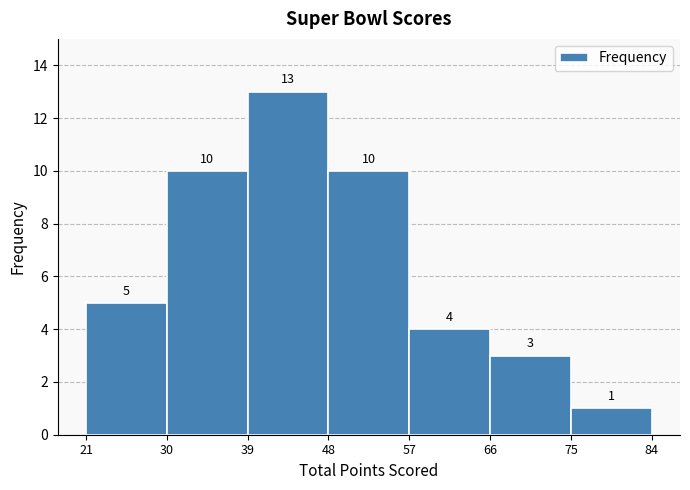

Reading left to right, transcribe this chart: for each bar, give the range it covers on the x-axis and its height.

21 to 30: 5
30 to 39: 10
39 to 48: 13
48 to 57: 10
57 to 66: 4
66 to 75: 3
75 to 84: 1